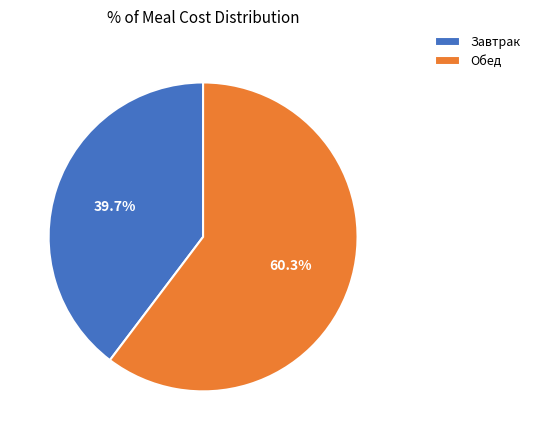

How many segments does this pie chart have?

2